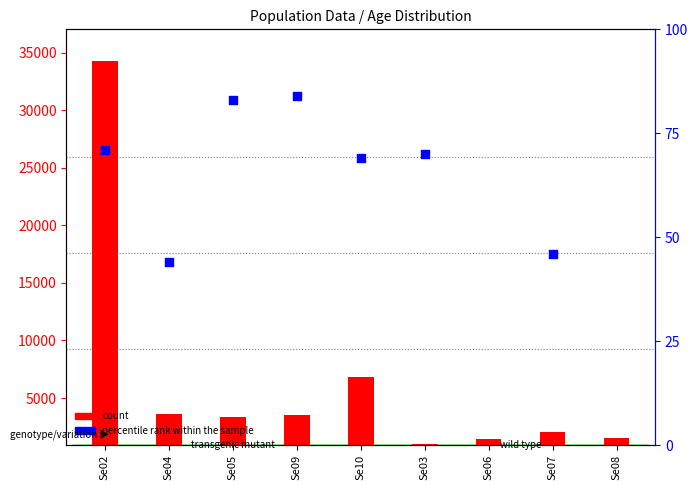

What is the total value across all series at Se07?

1149.2